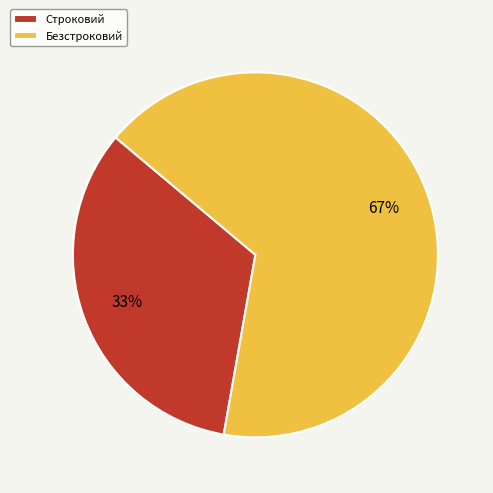

Does any single category account for the majority?

Yes